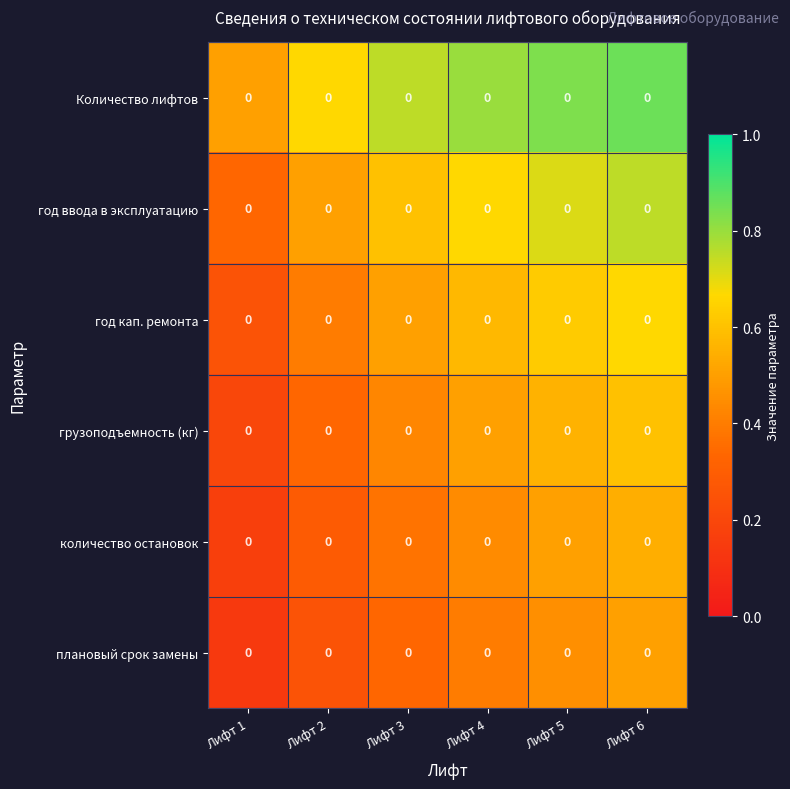

True or false: грузоподъемность (кг) has a value of 0.3 at Лифт 6.

False